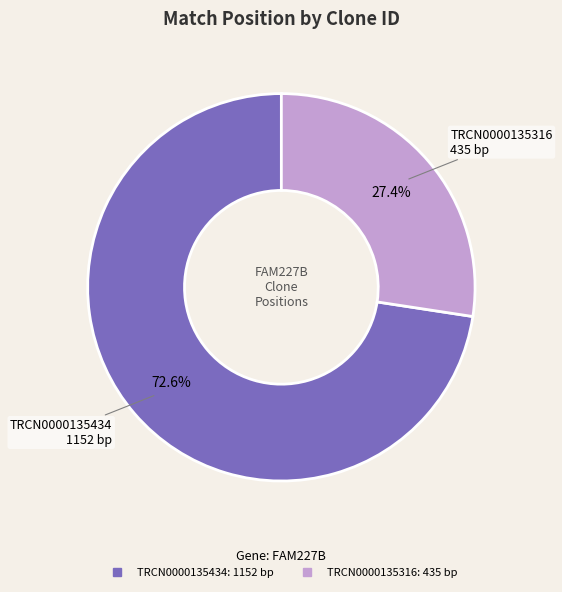

How many segments does this pie chart have?

2